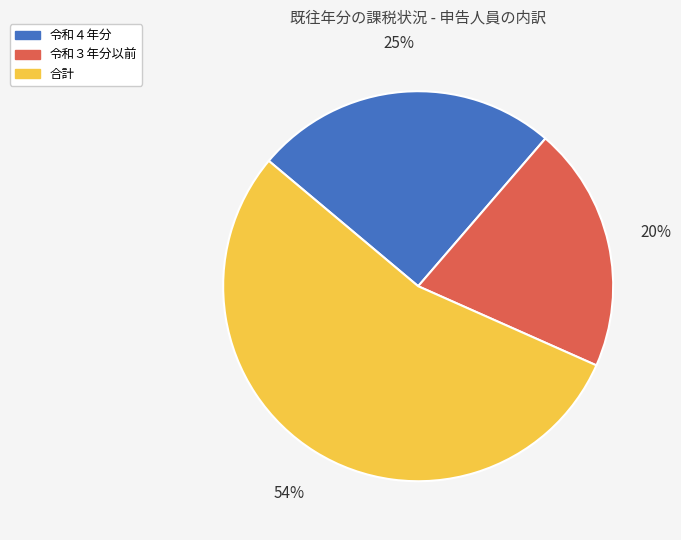

What is the ratio of the value at 令和４年分 to the value at 令和３年分以前?

1.2